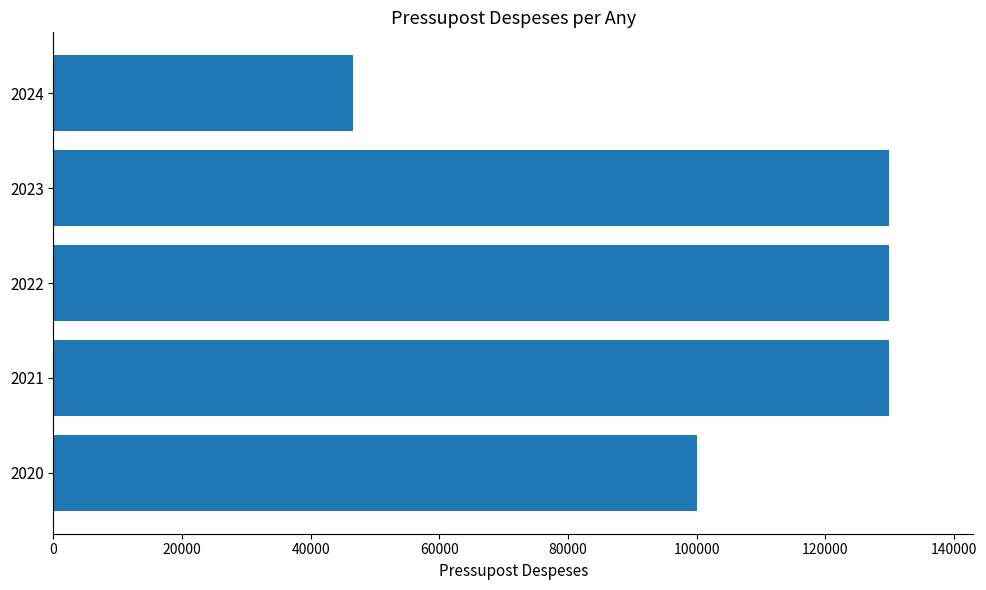

What value does the data have at 2023, to the nearest 100?

130000